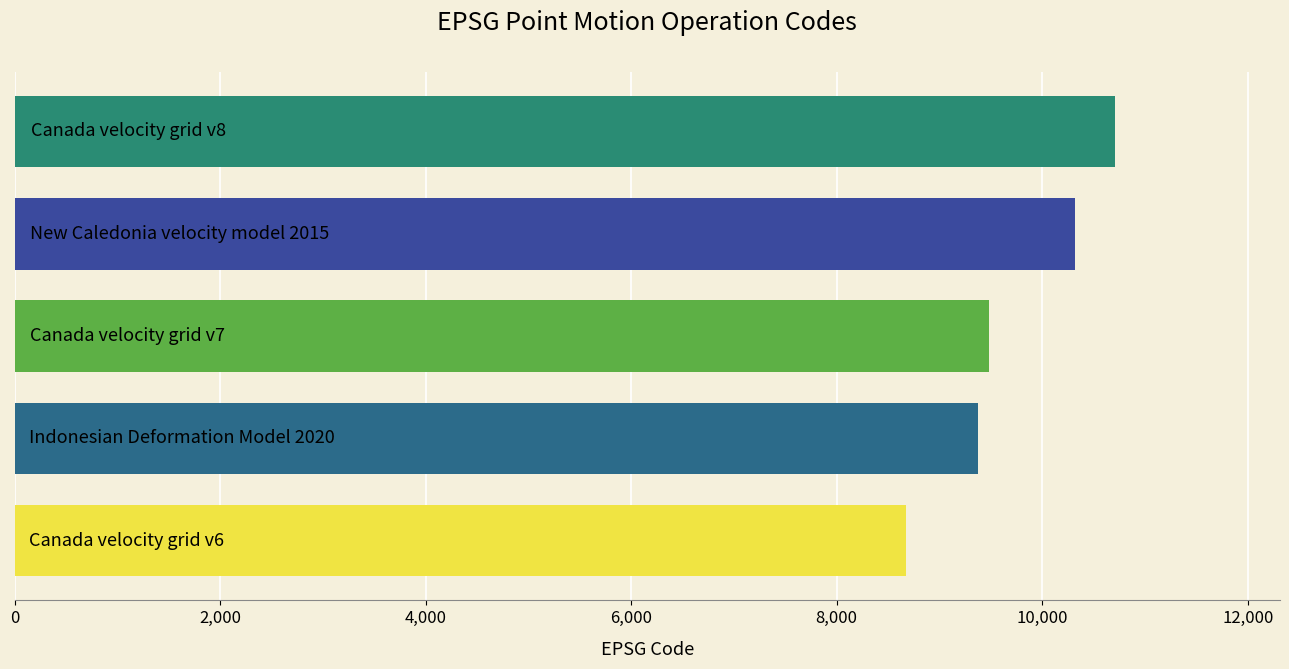

What is the difference between the maximum and minimum values?

2031